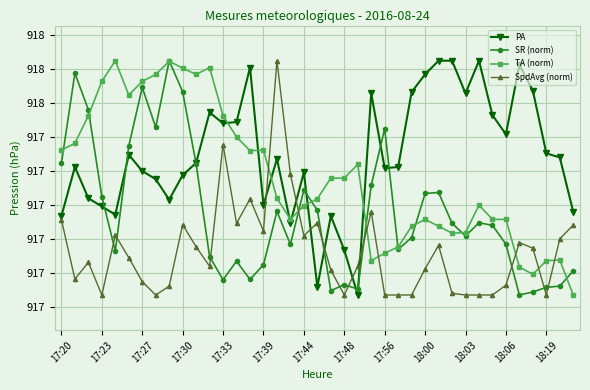

What is the minimum value shown in the chart?

917.4